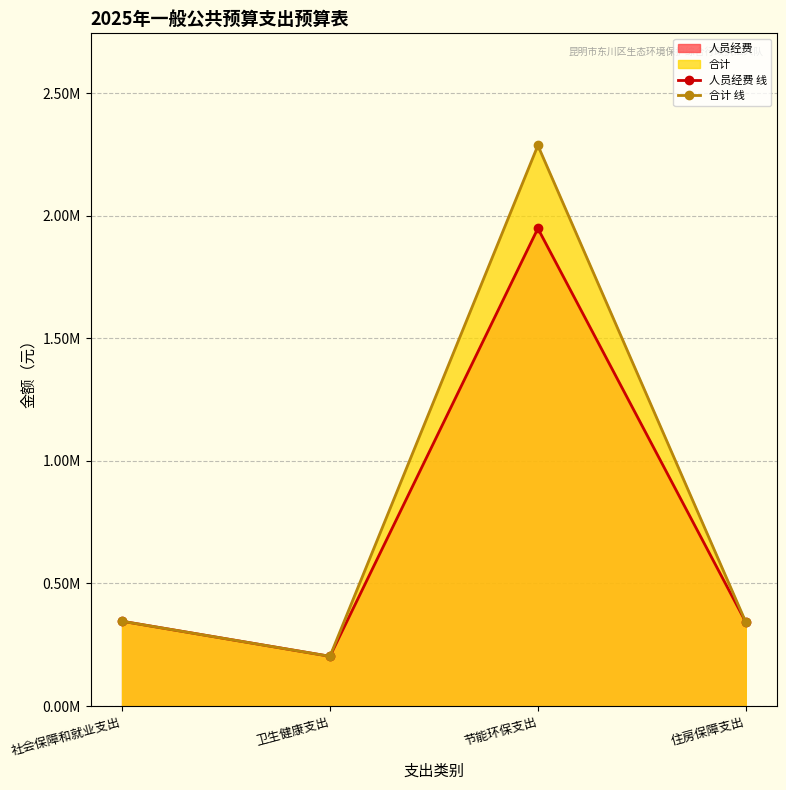

How many lines are shown in the chart?

2